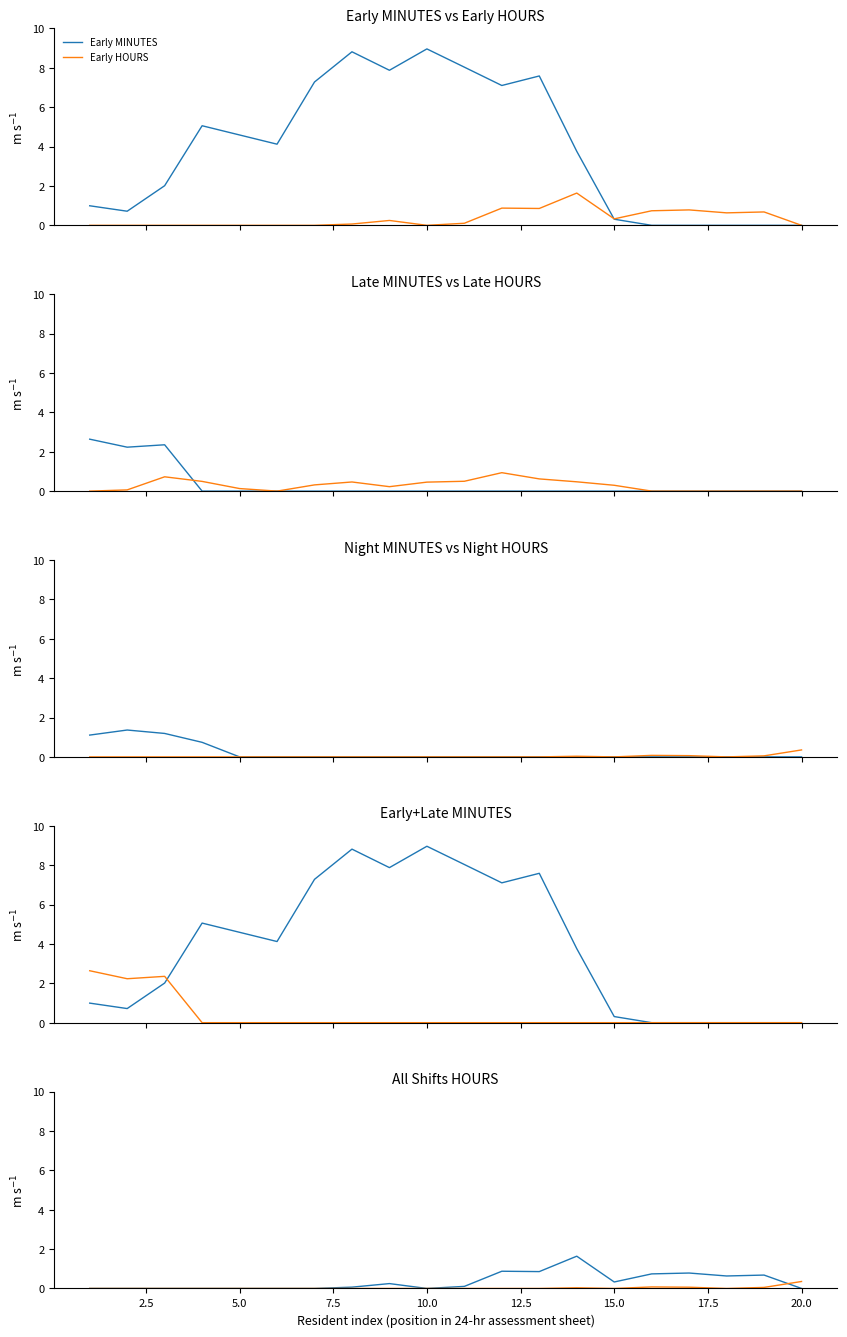

In Late HOURS, how many points are lower than both neighbors (excluding endpoints)?

2